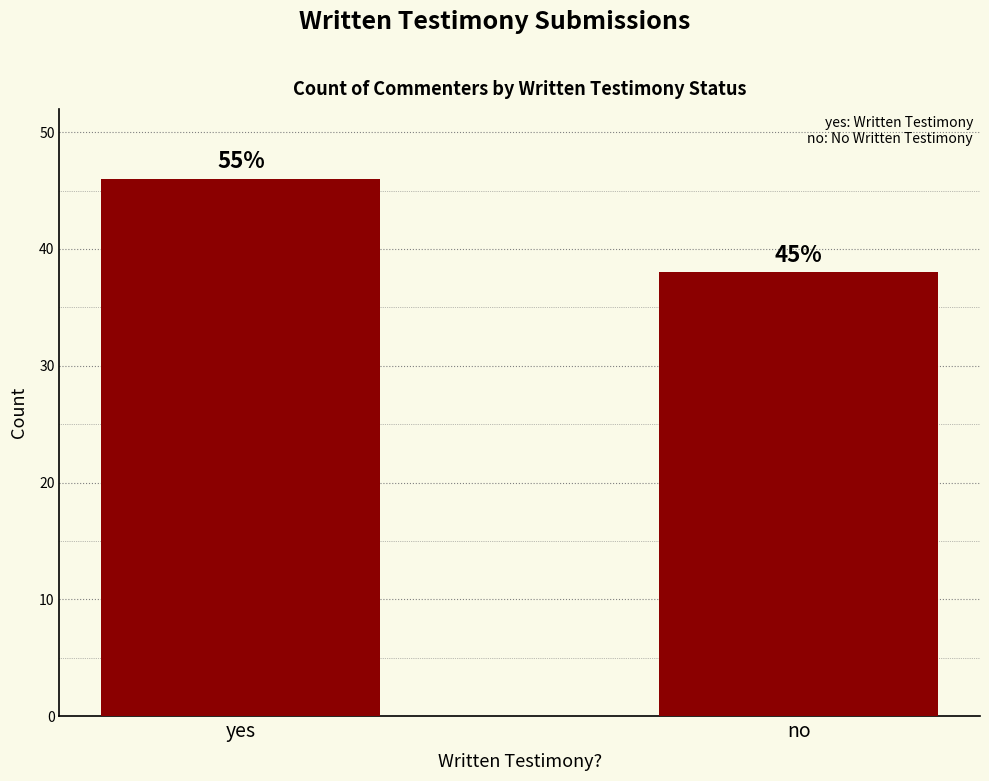

What is the change in value from yes to no?

-8